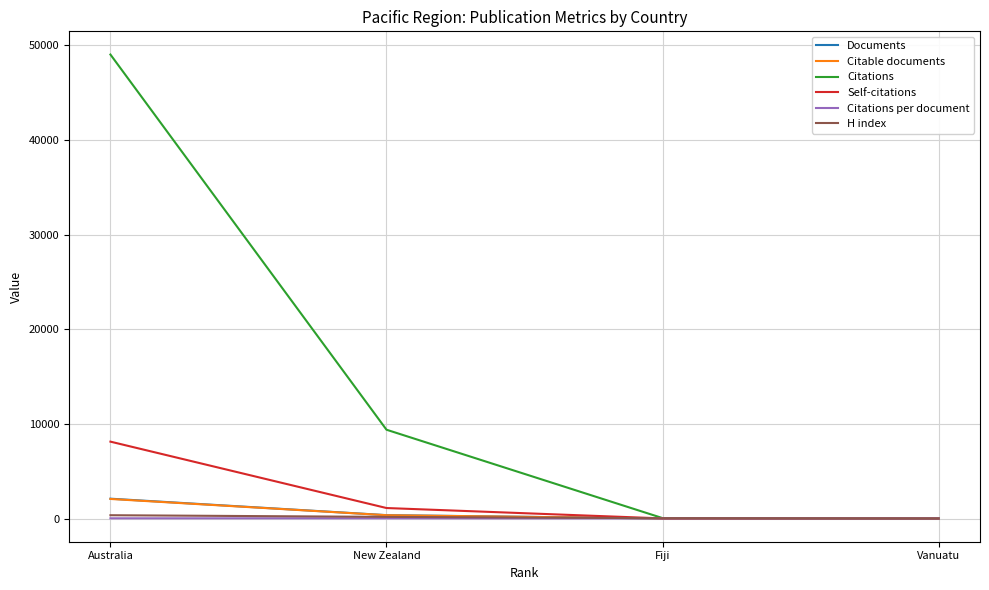

In Citations per document, how many points are higher than both neighbors (excluding endpoints)?

1